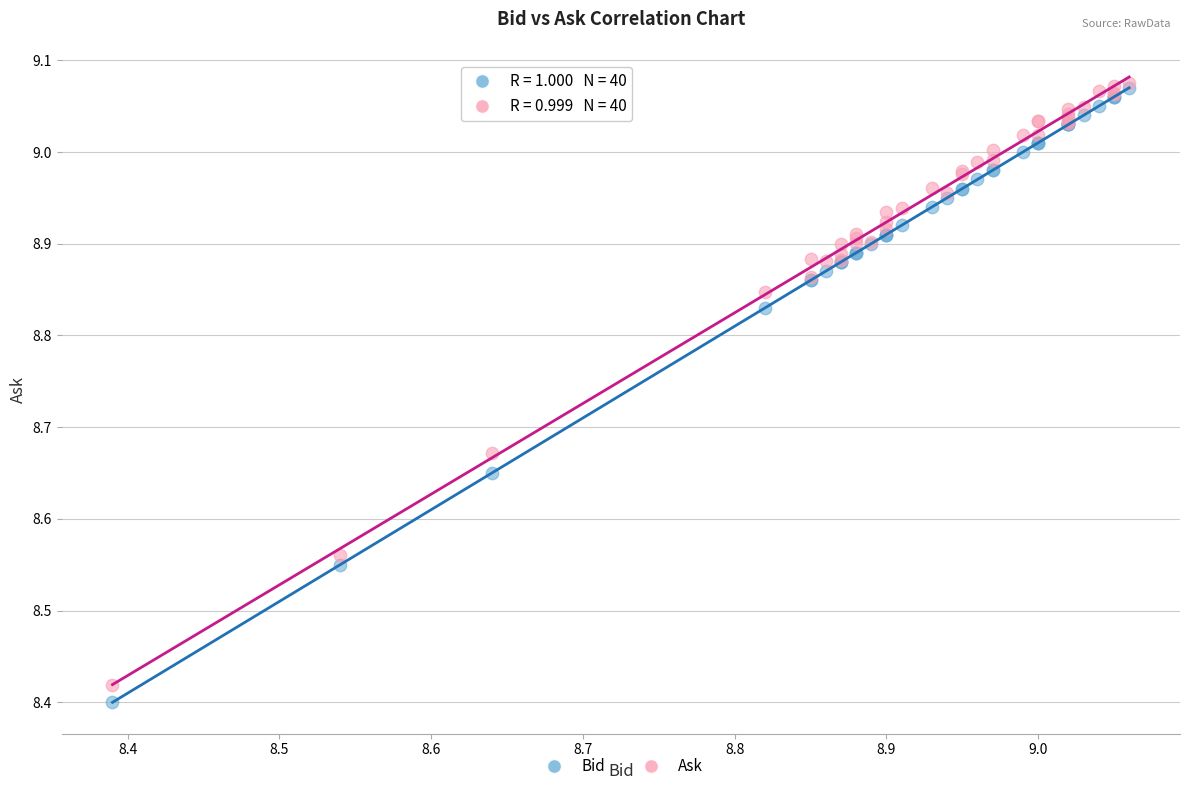

What are all the series names shown in the legend?

Bid, Ask